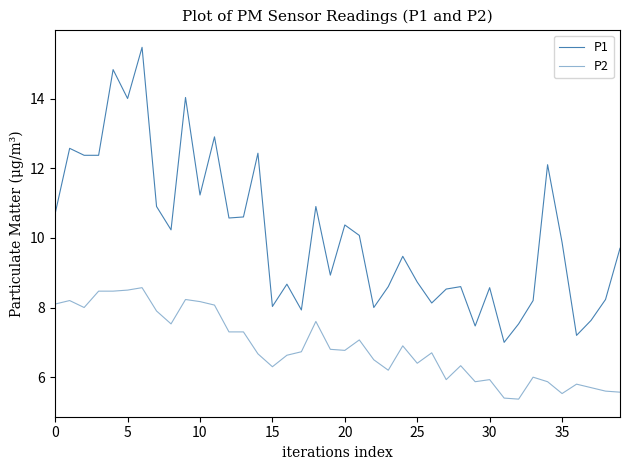

Does the chart have visible grid lines?

No